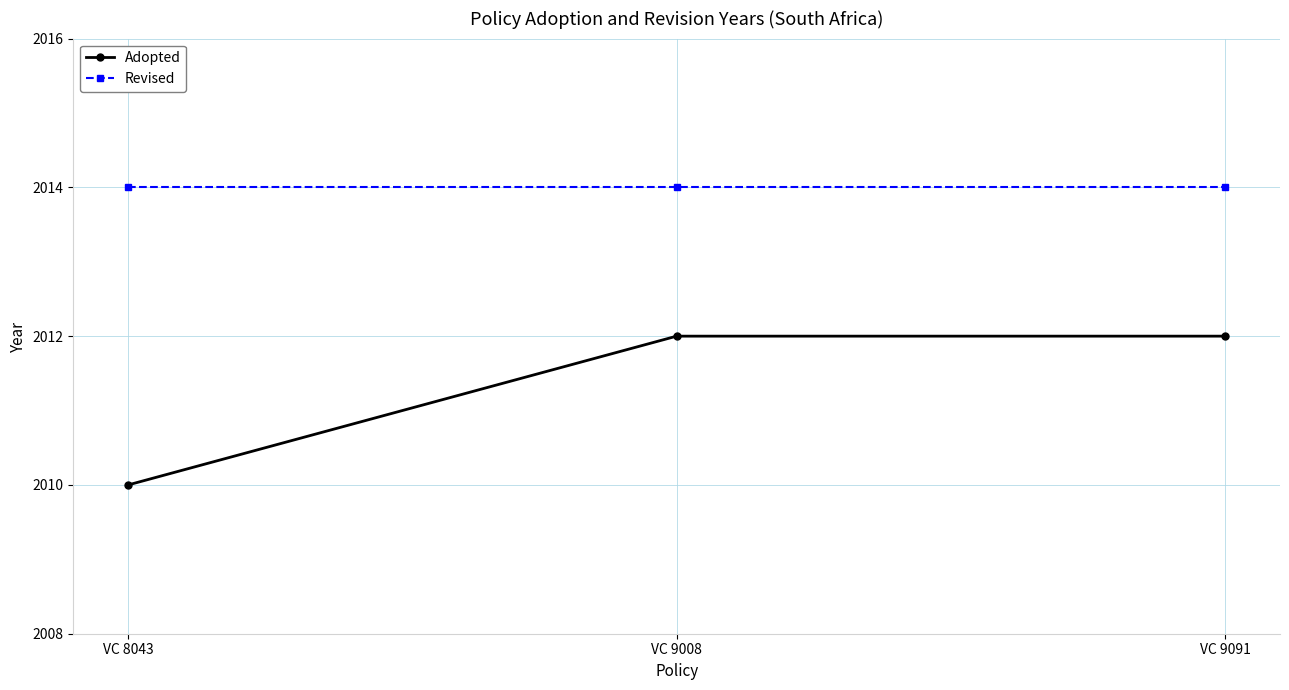

Reading left to right, list all the values displayed in this chart.

Adopted: 2010	2012	2012
Revised: 2014	2014	2014